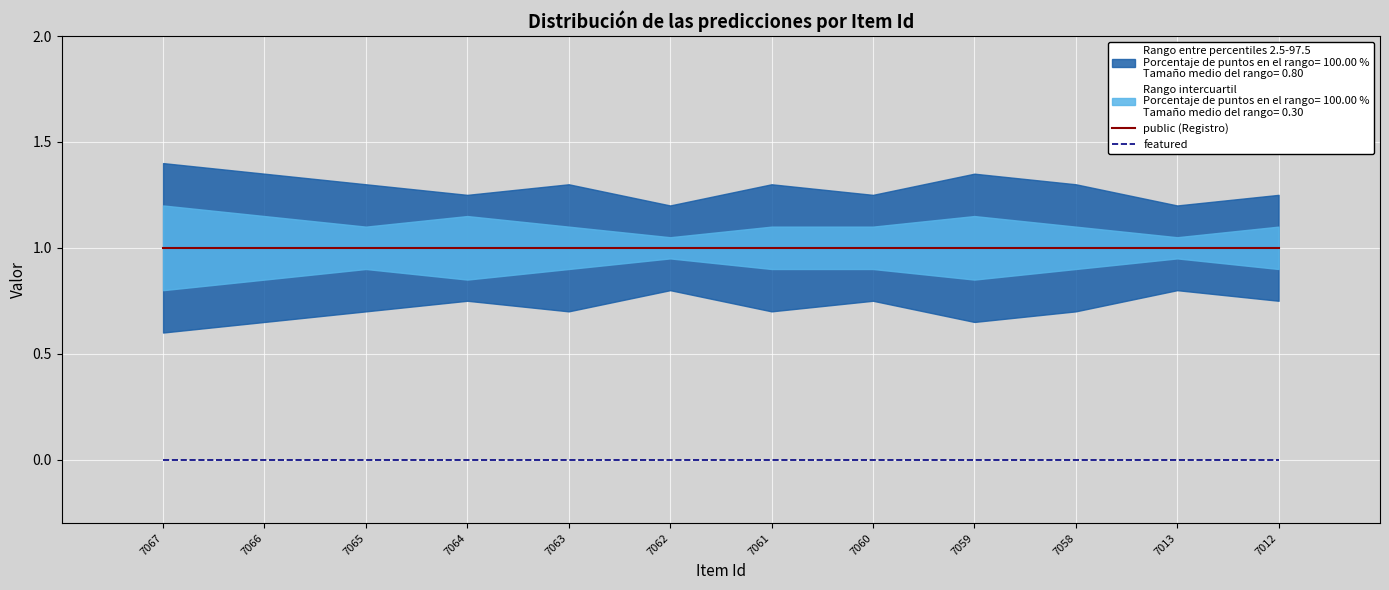

At which label does public (Registro) reach its minimum?

7067